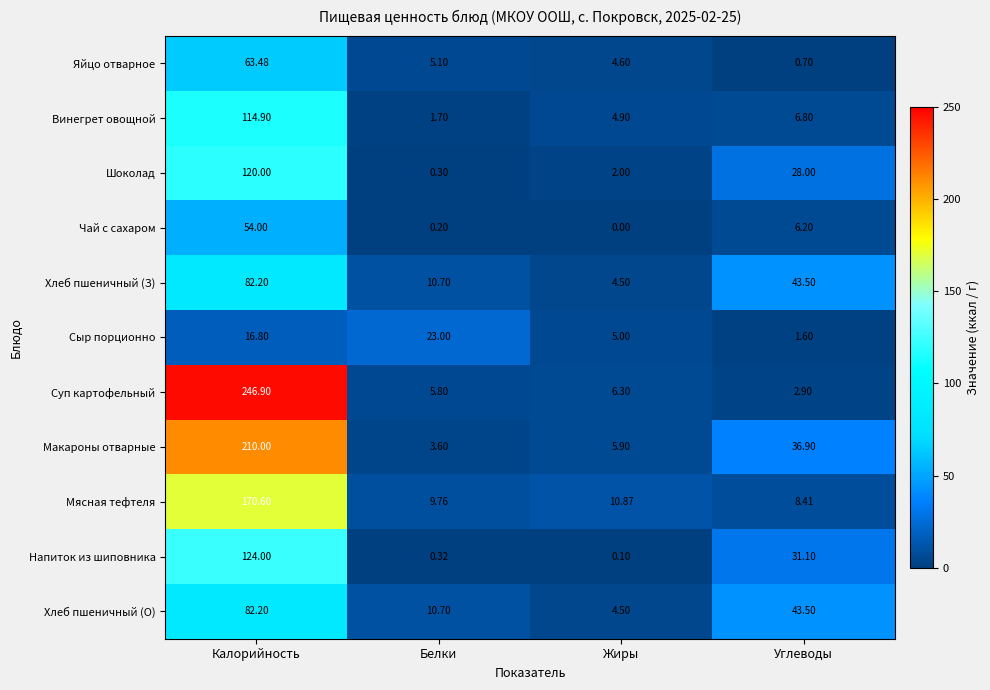

Is the value of Суп картофельный at Калорийность greater than the value of Мясная тефтеля at Калорийность?

Yes